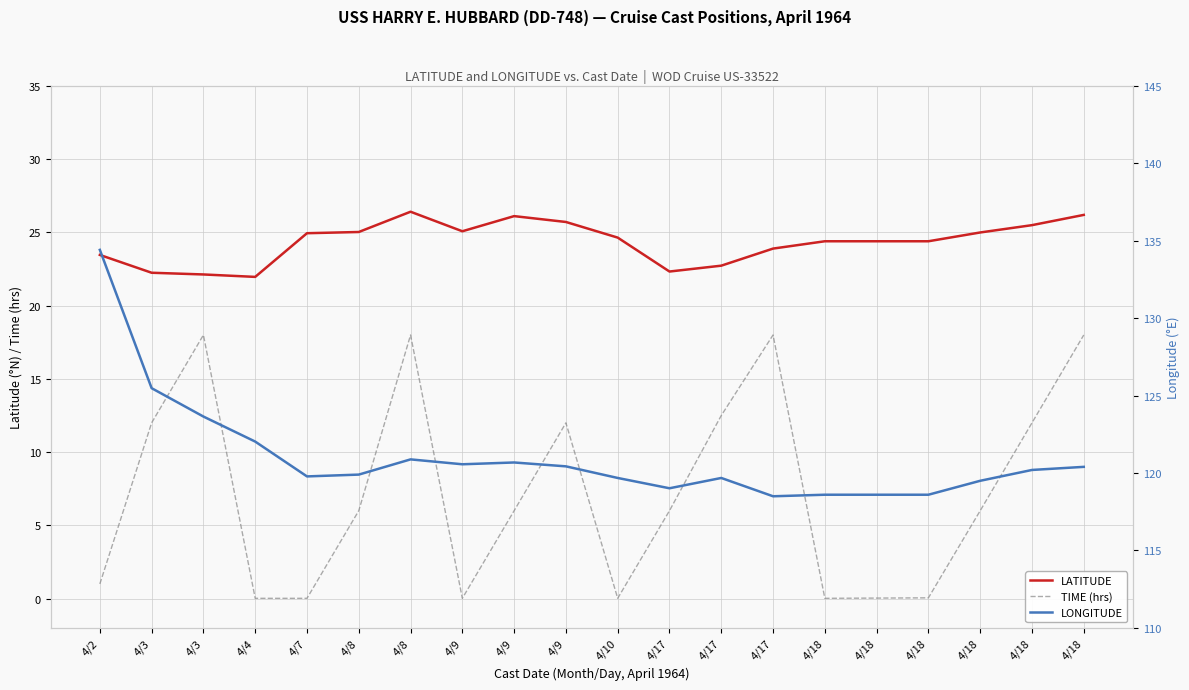

True or false: LONGITUDE and LATITUDE intersect in this chart.

False